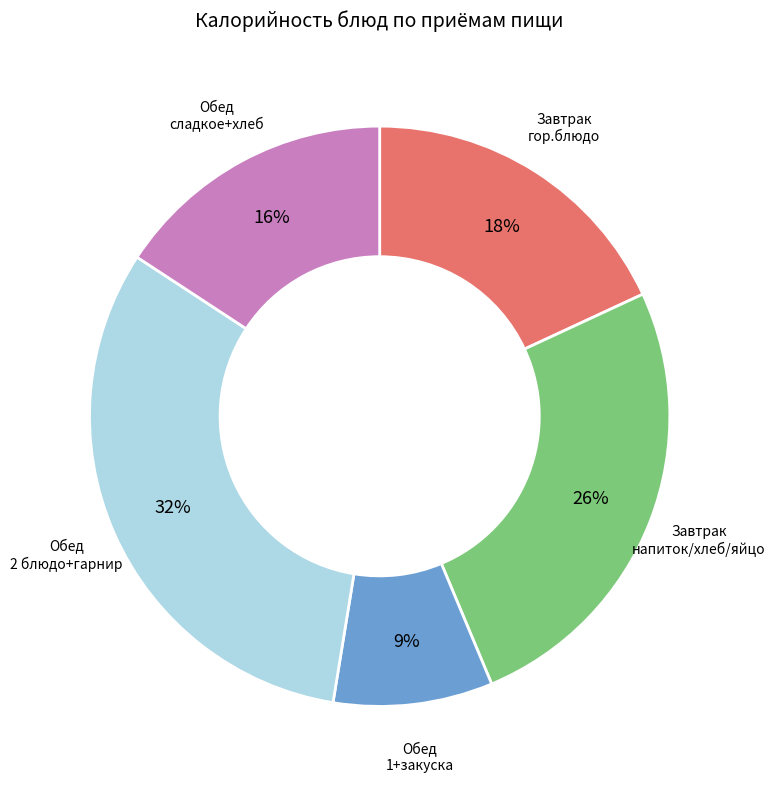

Does any single category account for the majority?

No